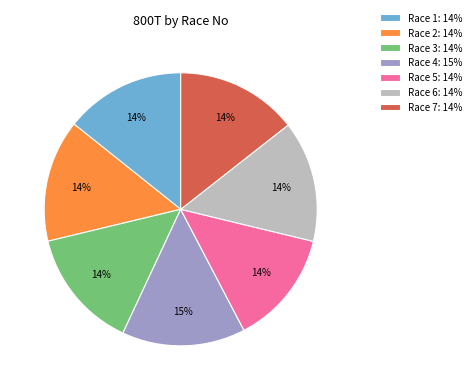

Does Race 3: 14% represent more than half of the total?

No